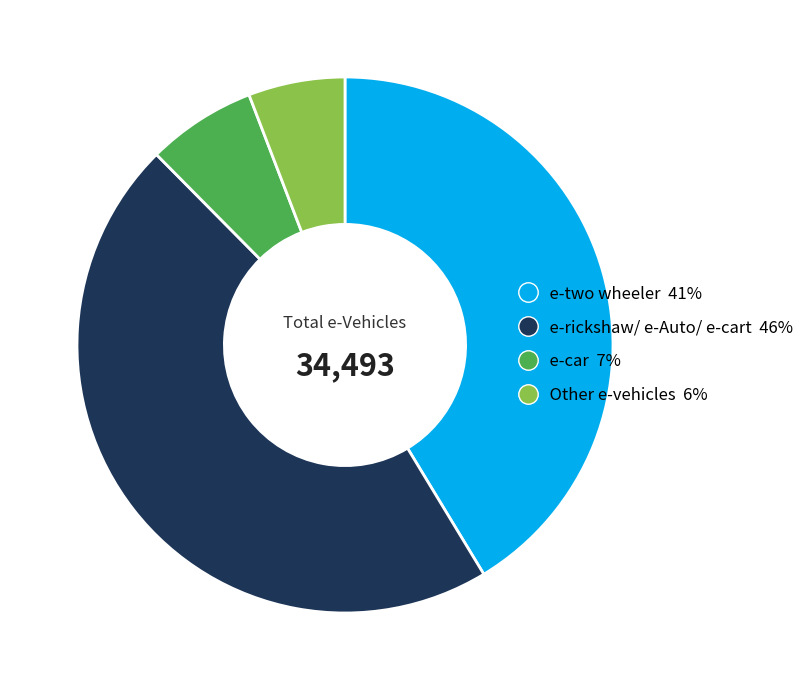

What is the ratio of the value at e-rickshaw/ e-Auto/ e-cart to the value at e-two wheeler?

1.1